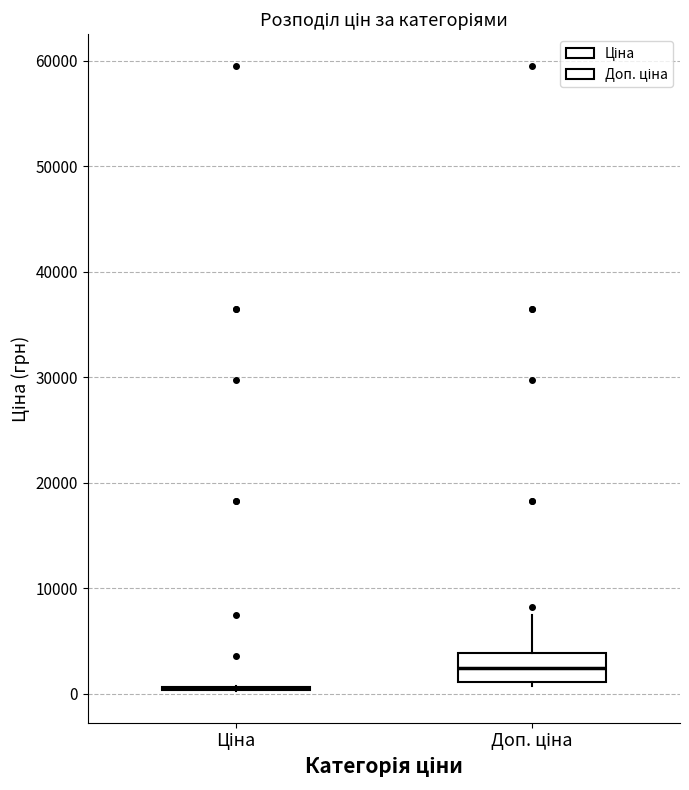

Reading left to right, transcribe this box plot: for each box, give where its median line is, the range the box spans, and where its two whiskers end, as read against the y-axis. The values are not printed on the chart, so give them approximately, as read against the axis.

Ціна: box collapsed to a line at 1000, whiskers 0 to 1000
Доп. ціна: median 2000, box 1000 to 4000, whiskers 1000 (just below the box's lower edge) to 7000